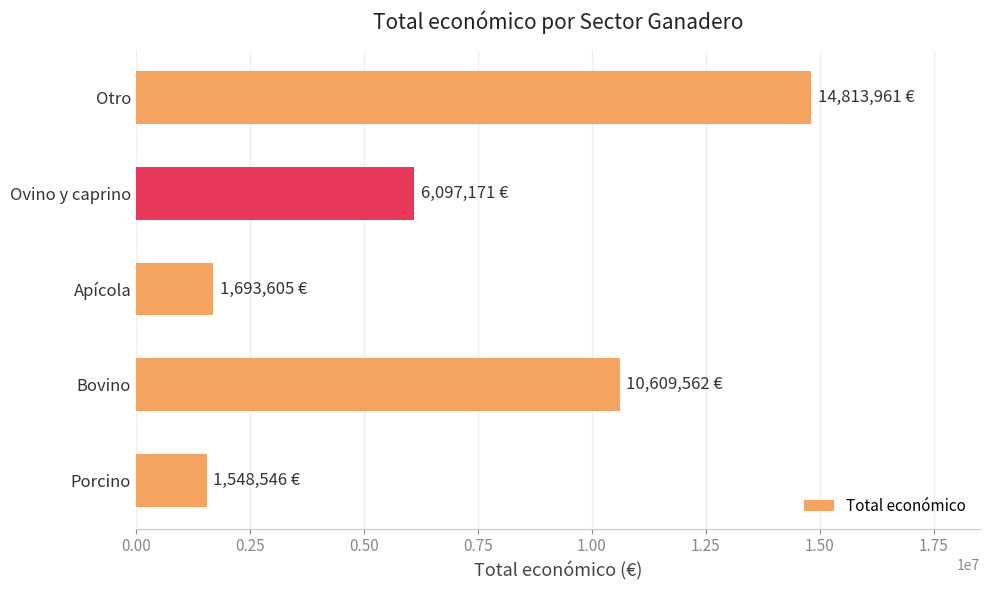

The chart shows a value of 14683892 at Bovino. True or false?

False